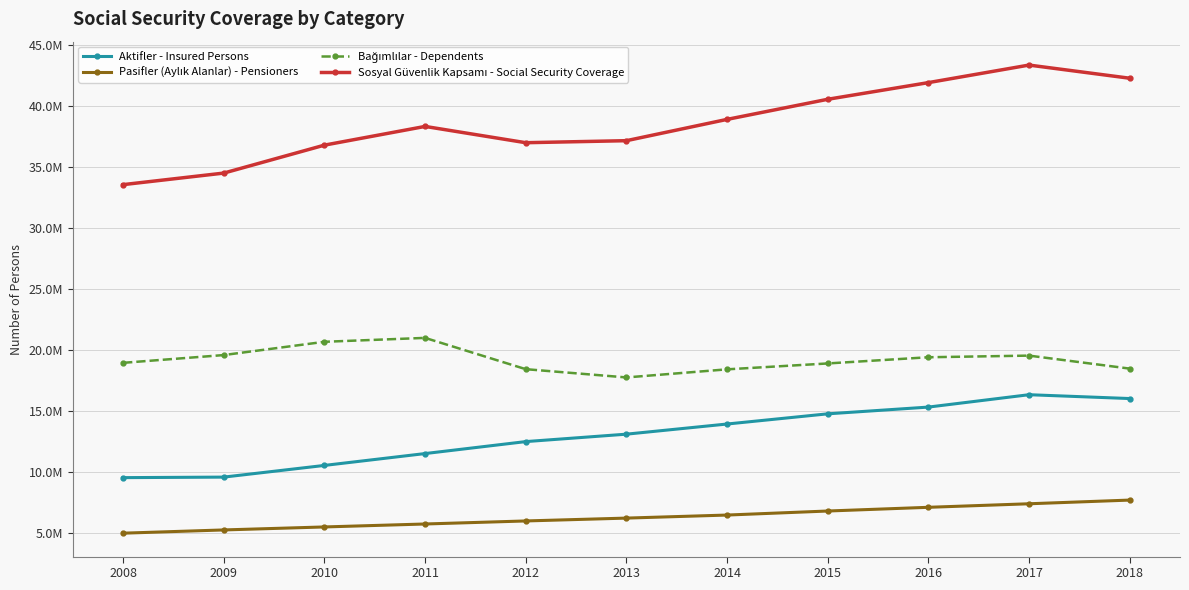

Reading left to right, what are all the values shown in this chart?

Aktifler - Insured Persons: 2008=9574873	2009=9618438	2010=10575935	2011=11547134	2012=12527337	2013=13136339	2014=13967837	2015=14802222	2016=15355158	2017=16369073	2018=16054759
Pasifler (Aylık Alanlar) - Pensioners: 2008=5024696	2009=5290270	2010=5535411	2011=5777300	2012=6026431	2013=6260232	2014=6509713	2015=6839981	2016=7144301	2017=7434132	2018=7736004
Bağımlılar - Dependents: 2008=18980707	2009=19617515	2010=20704448	2011=21024424	2012=18461326	2013=17784126	2014=18447686	2015=18930244	2016=19438157	2017=19572127	2018=18507169
Sosyal Güvenlik Kapsamı - Social Security Coverage: 2008=33580276	2009=34526223	2010=36815794	2011=38348858	2012=37015094	2013=37180697	2014=38925236	2015=40572447	2016=41937616	2017=43375332	2018=42297932